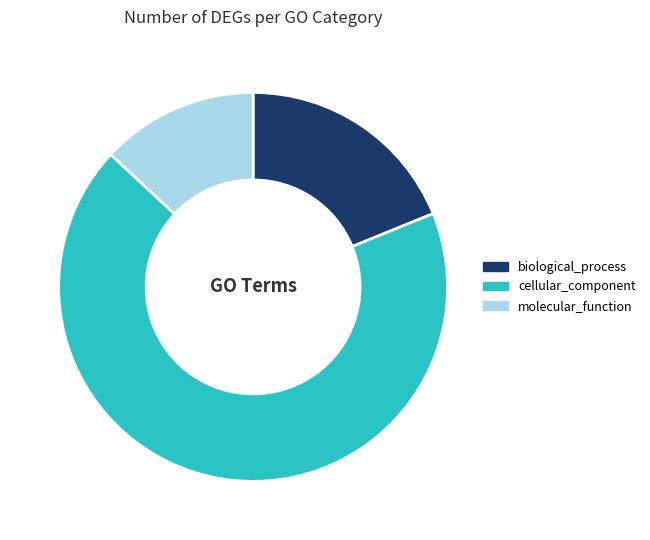

What is the ratio of the value at biological_process to the value at molecular_function?

1.4